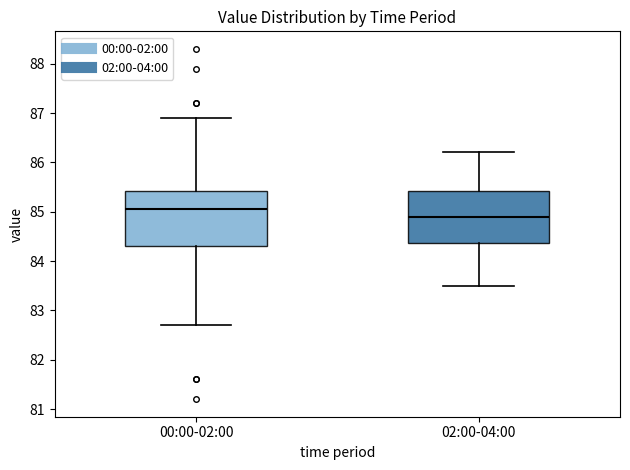

Reading left to right, read every box against the y-axis: the position of its median line, the range the box covers, and the ends of its whiskers. The values are not printed on the chart, so give them approximately, as read against the axis.

00:00-02:00: median 85.1, box 84.3 to 85.4, whiskers 82.7 to 86.9
02:00-04:00: median 84.9, box 84.4 to 85.4, whiskers 83.5 to 86.2